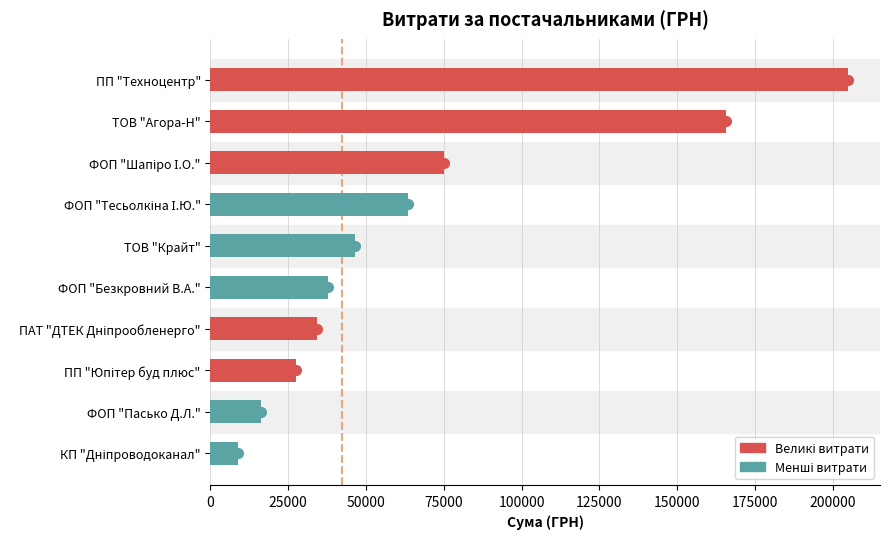

What is the ratio of the value at ФОП "Пасько Д.Л." to the value at ТОВ "Крайт"?

0.3